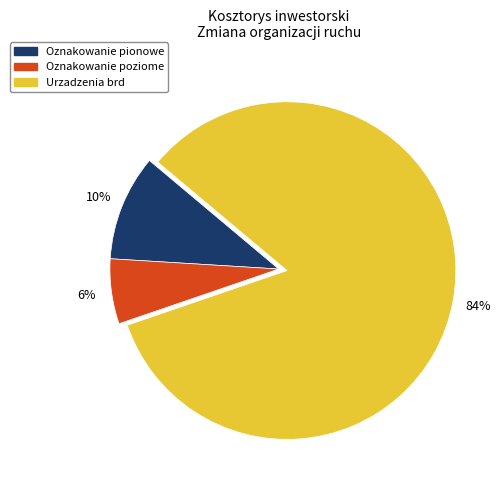

How many slices are in this pie chart?

3